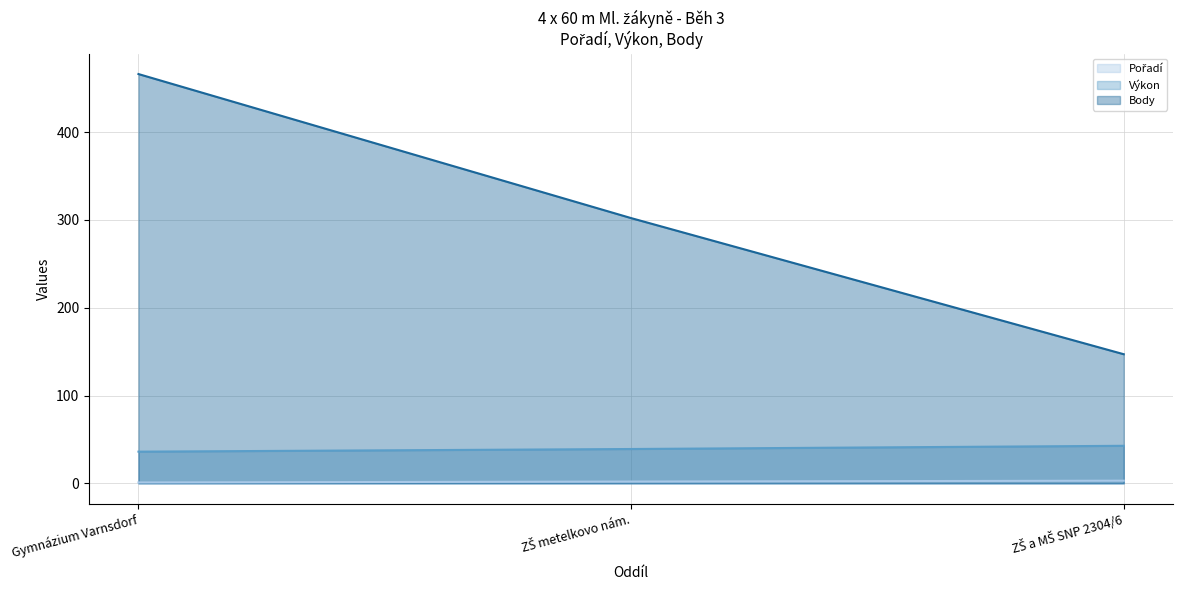

Which series has the largest range (max minus min)?

Body